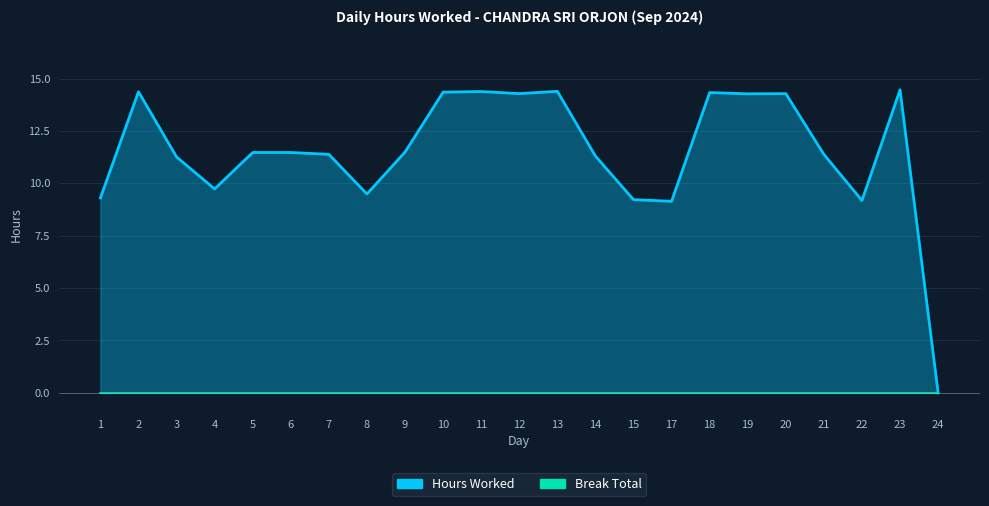

What is the average value?

11.5